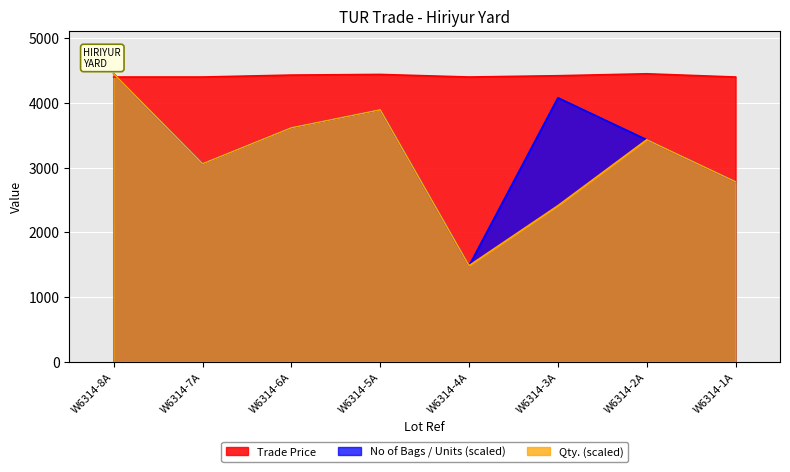

True or false: Qty. has a value of 2781.2 at W6314-1A.

True